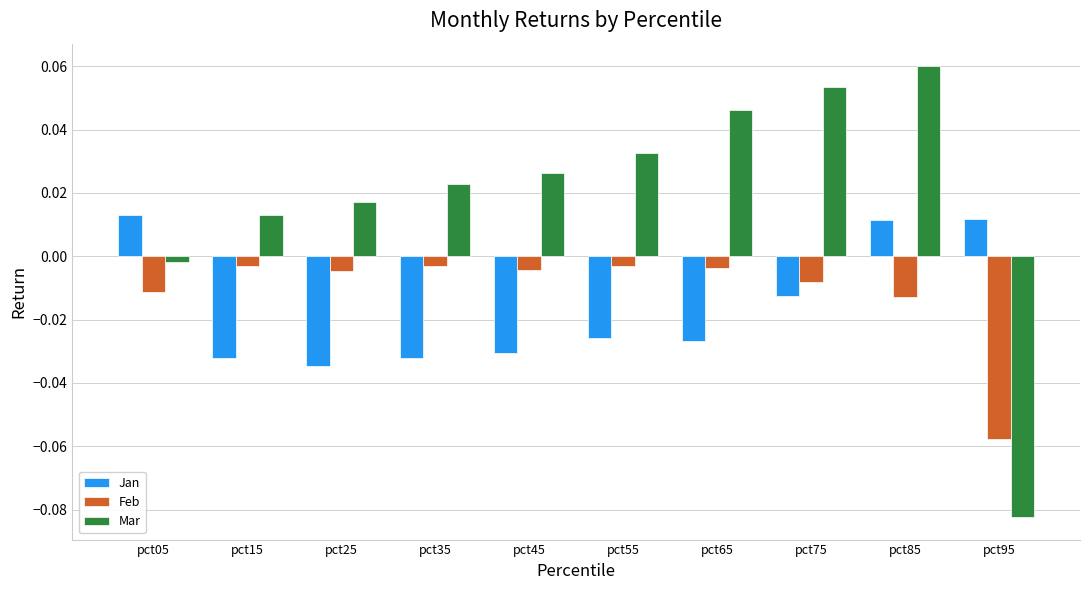

Are the bars horizontal?

No